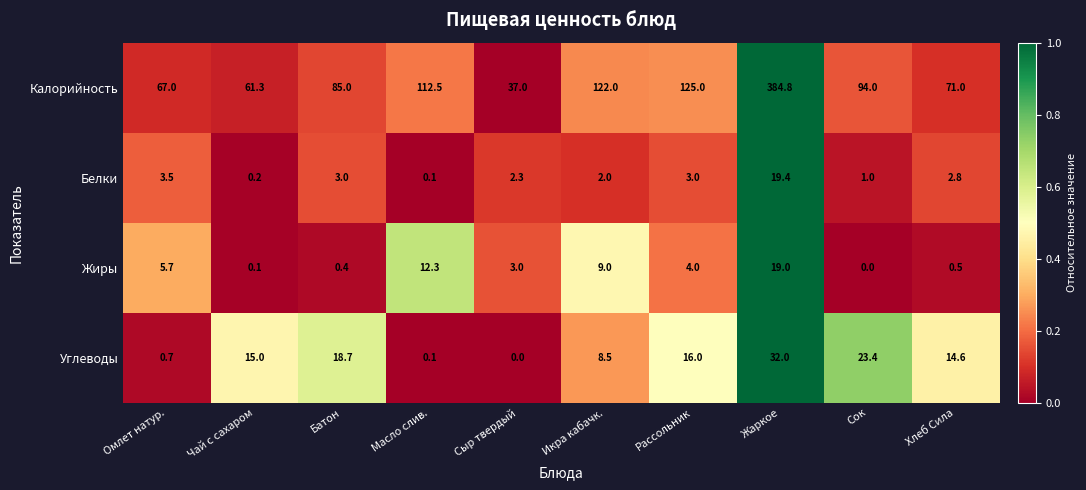

At which category is the sum across all series the highest?

Жаркое